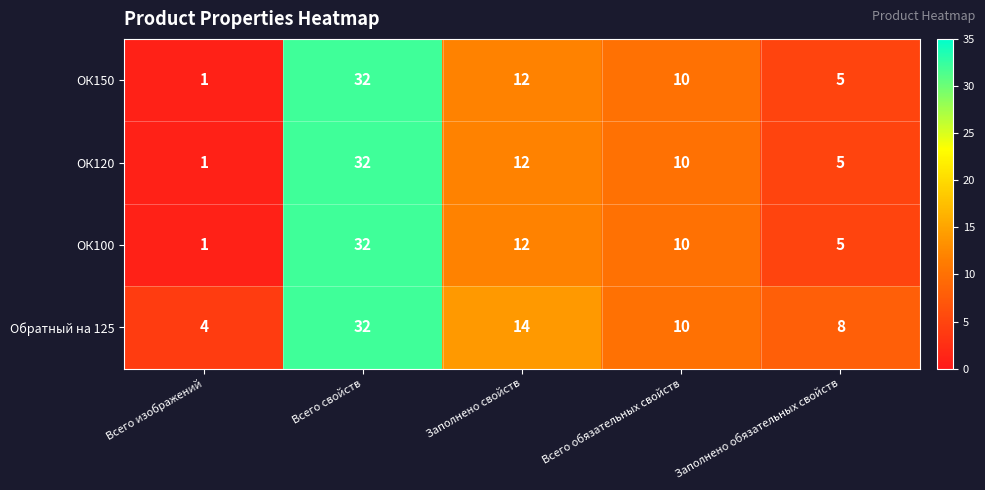

What is the smallest value displayed?

1